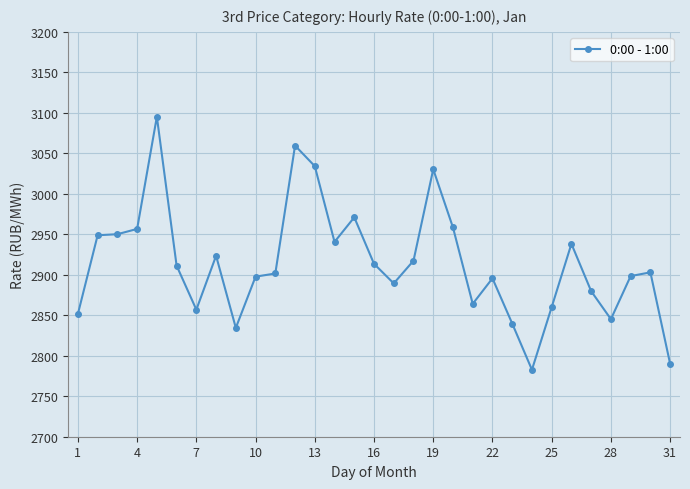

What is the greatest value displayed?

3095.2